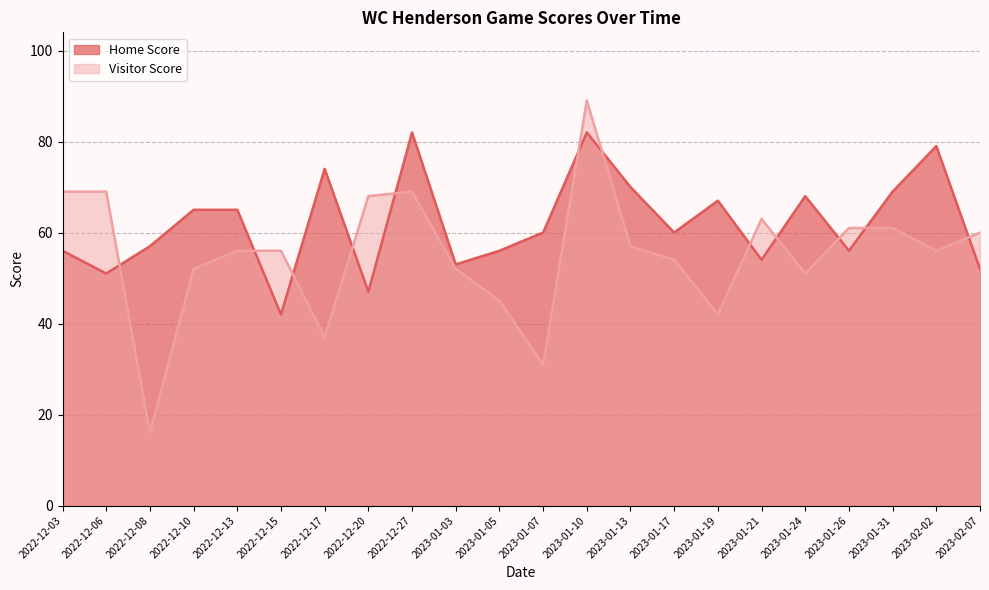

List the series in order of their peak value, highest first.

Visitor Score, Home Score